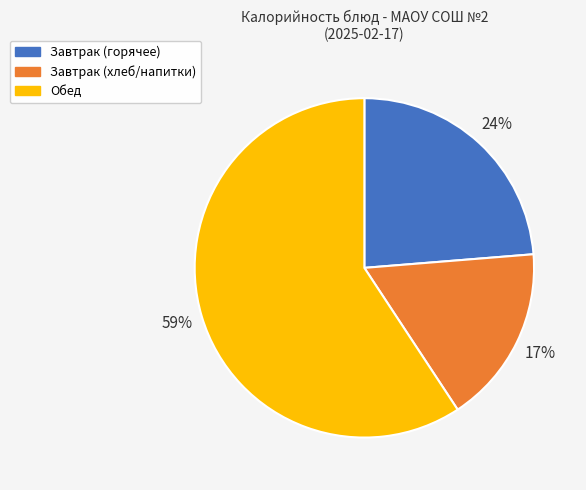

To the nearest percent, what is the average slice percentage?

33%